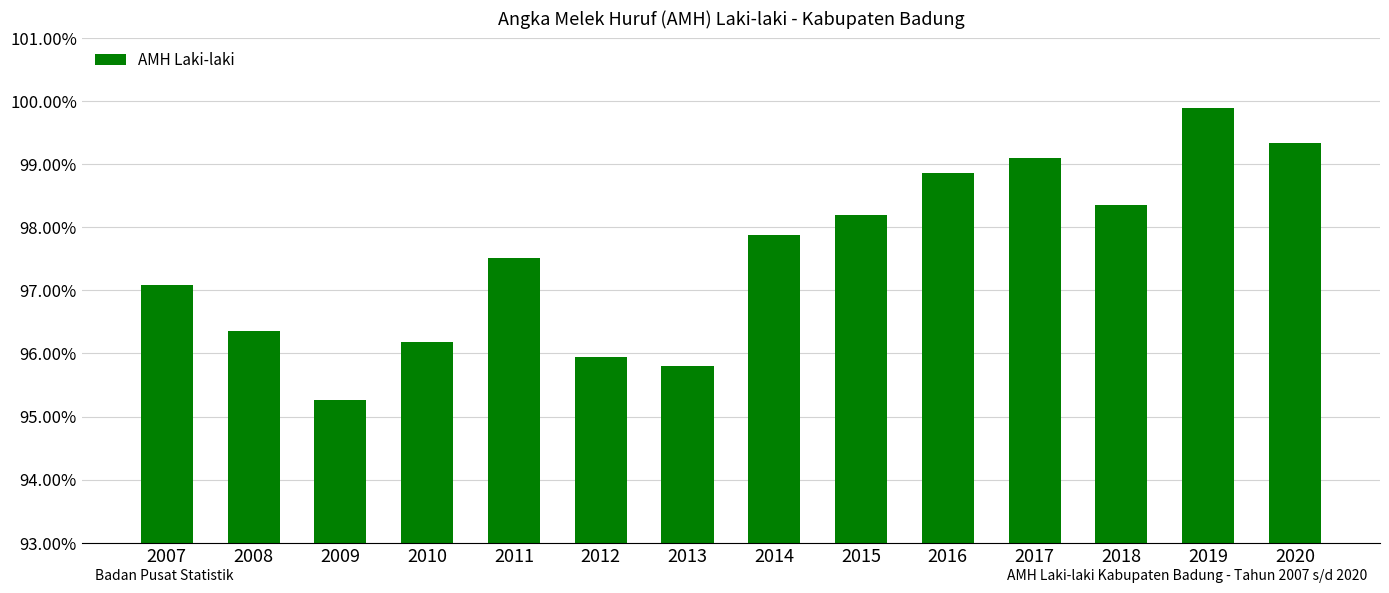

How many data points does each series have?

14